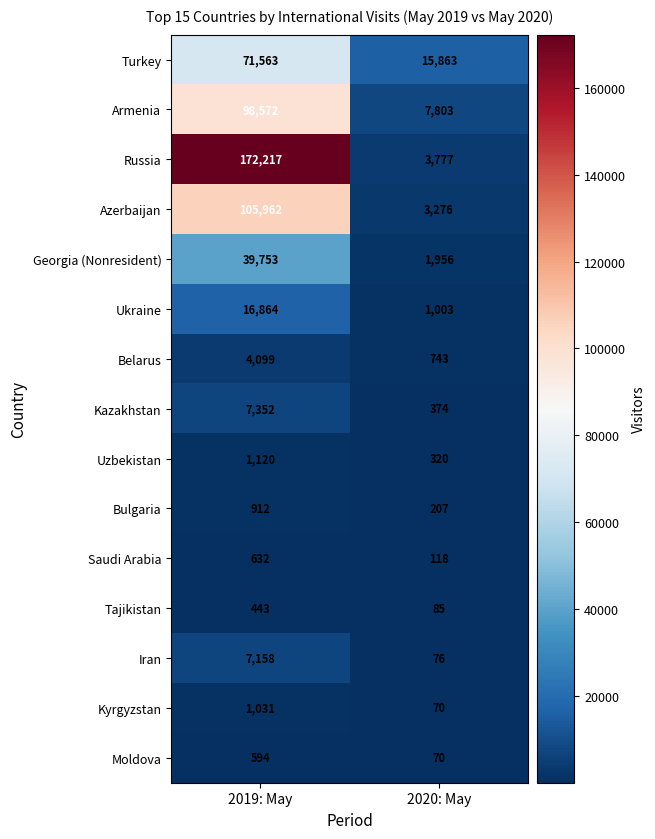

What is the approximate value of Kazakhstan at 2020: May?

374